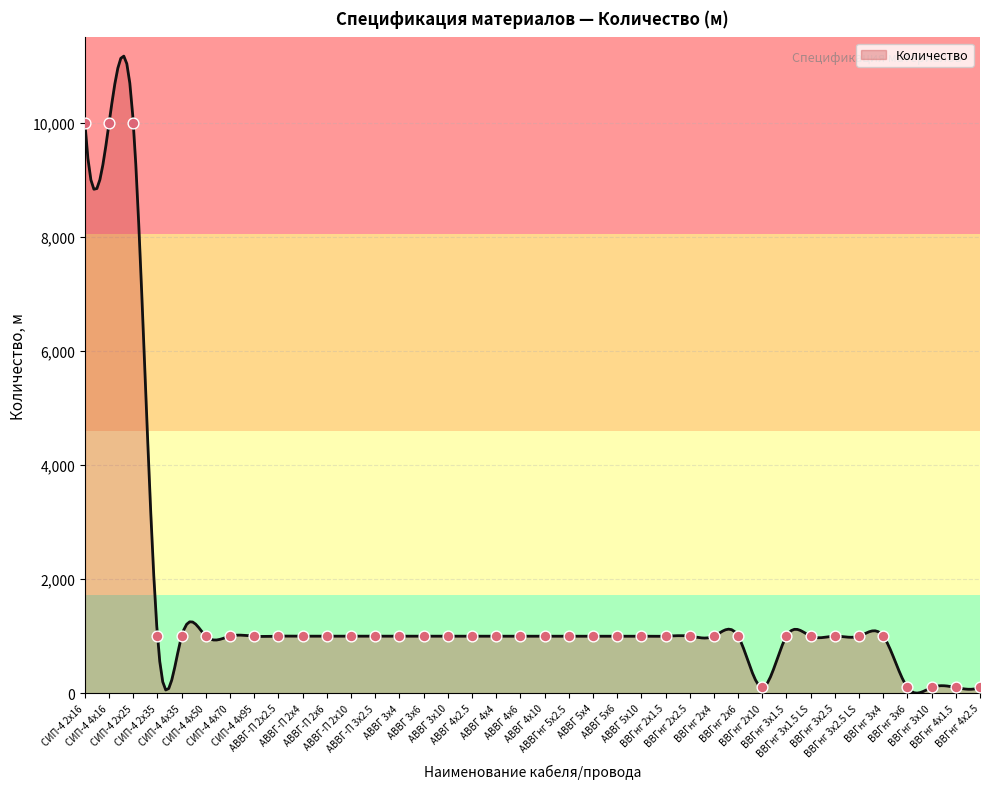

Between АВВГ 3х6 and АВВГ-П 2х4, which is larger?

АВВГ 3х6